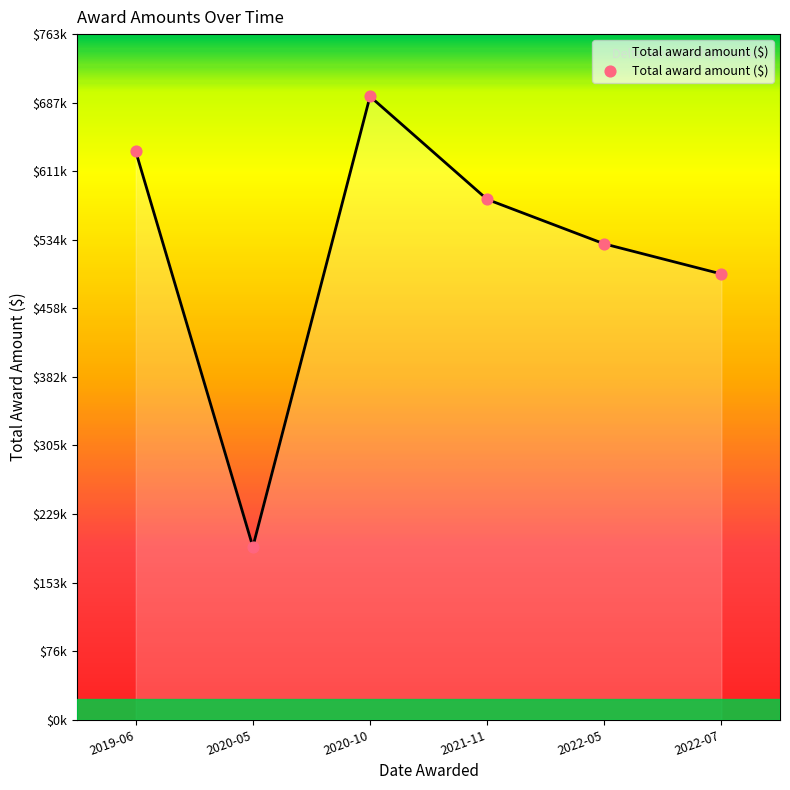

What is the change in value from 2019-06 to 2020-10?

+61127.4